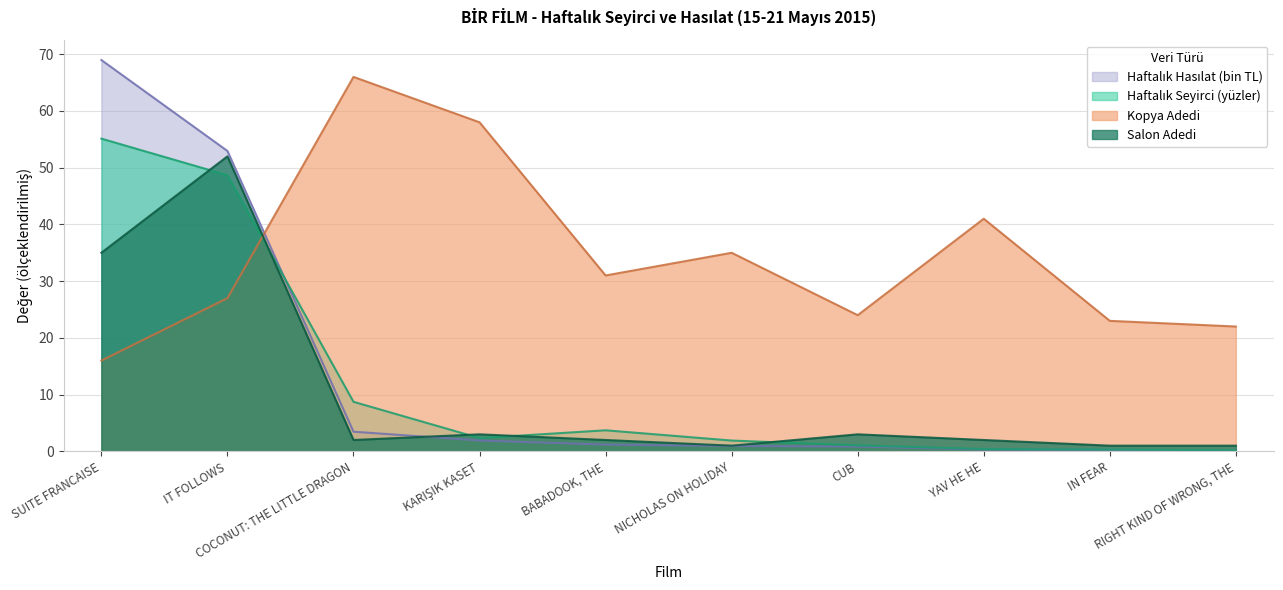

The Salon Adedi series shows 1.0 at IN FEAR. True or false?

True